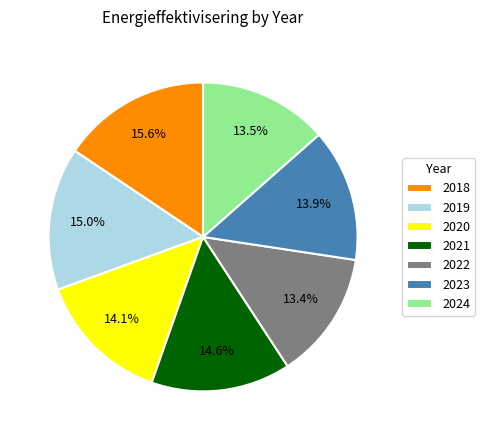

Which category has the biggest portion of the pie?

2018